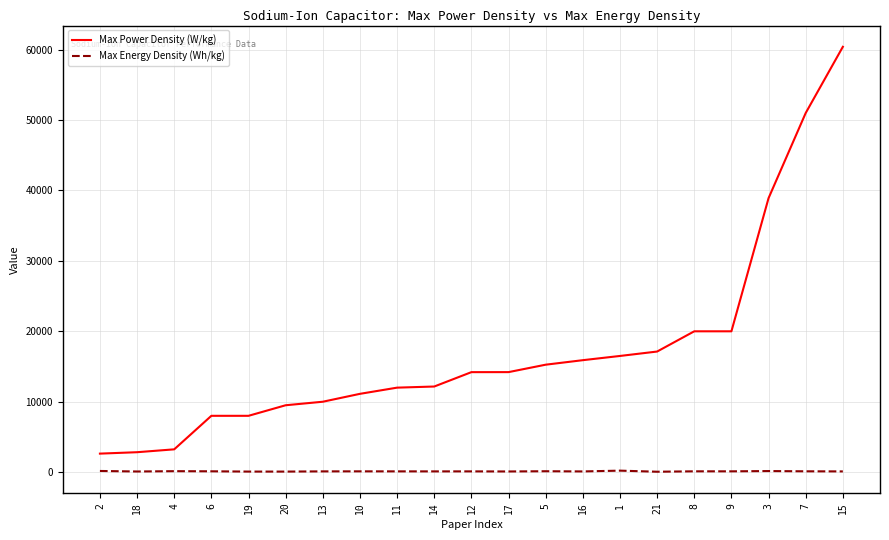

True or false: Max Power Density (W/kg) and Max Energy Density (Wh/kg) cross at least once.

False